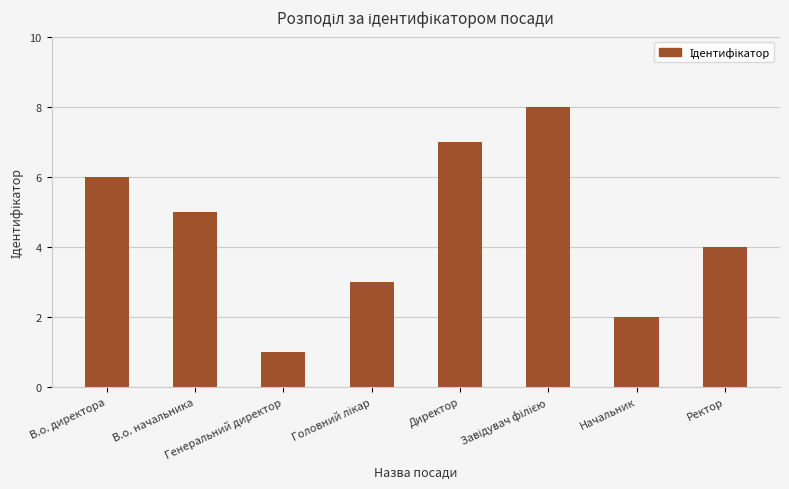

The chart shows a value of 5 at В.о. начальника. True or false?

True